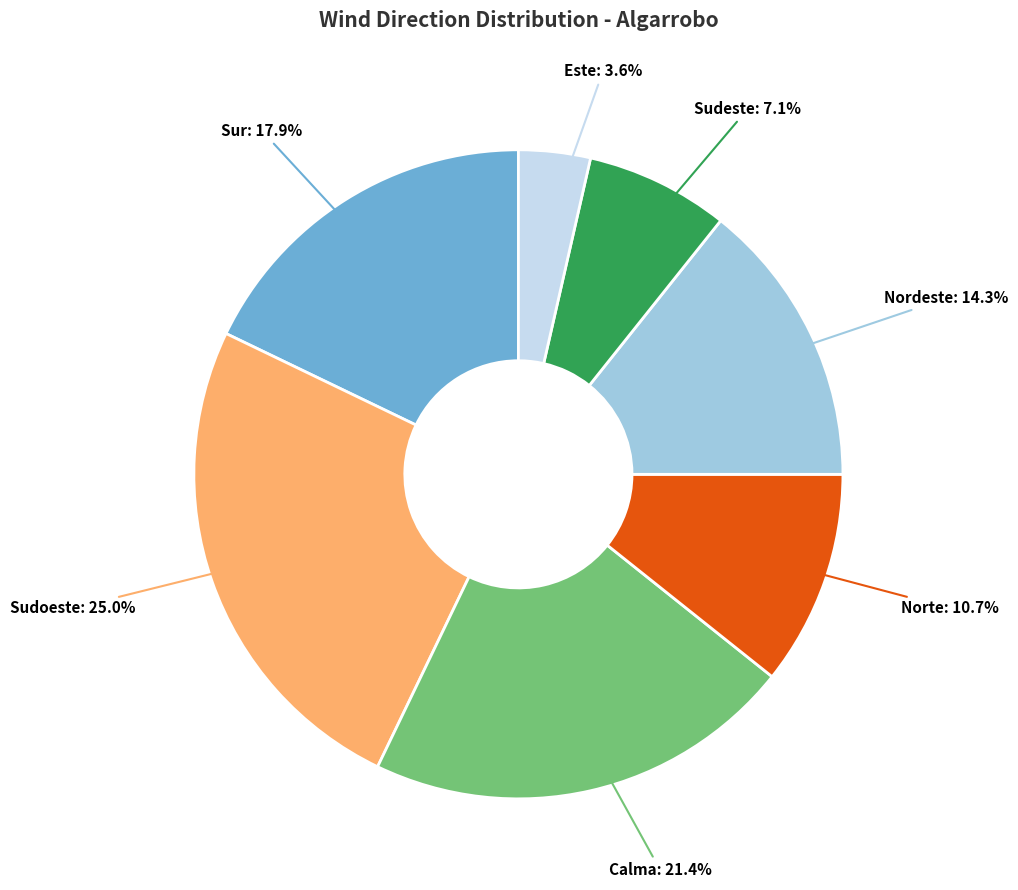

To the nearest percent, what portion does Sudeste represent?

7%